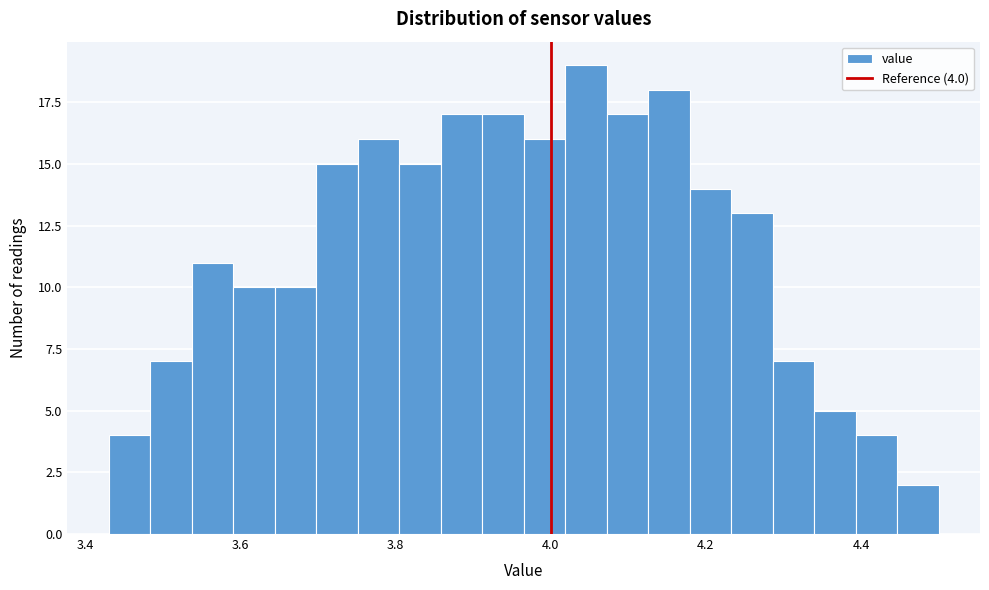

Read against the x-axis, roughly where is the centre of the tallest bar?

4.04